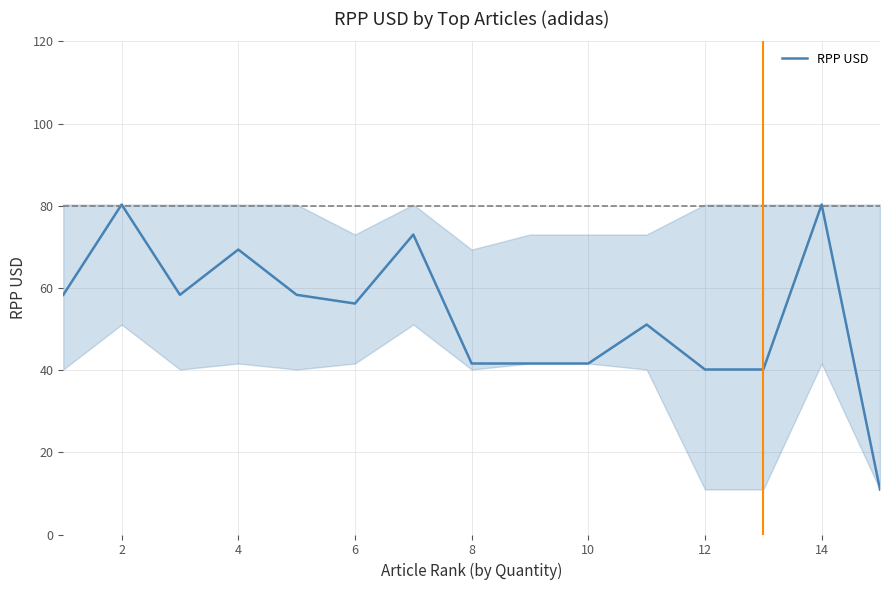

What is the average value?

53.4